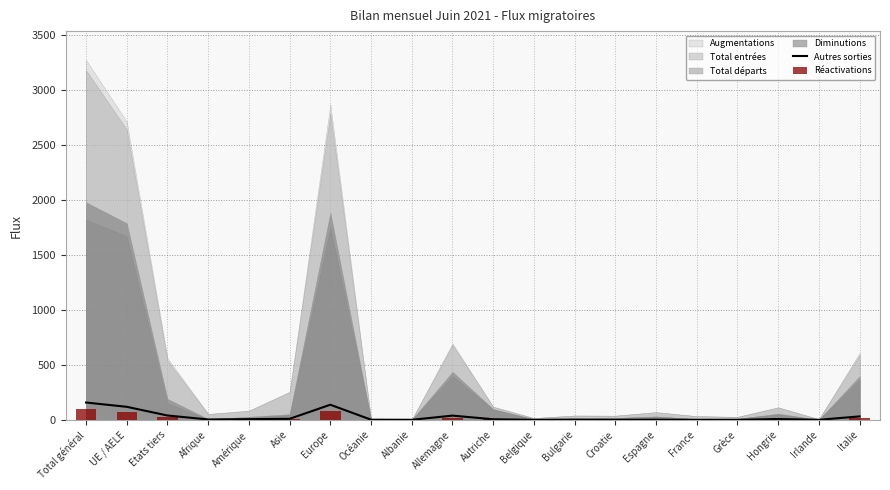

What is the label of the 12th bar from the left?

Belgique